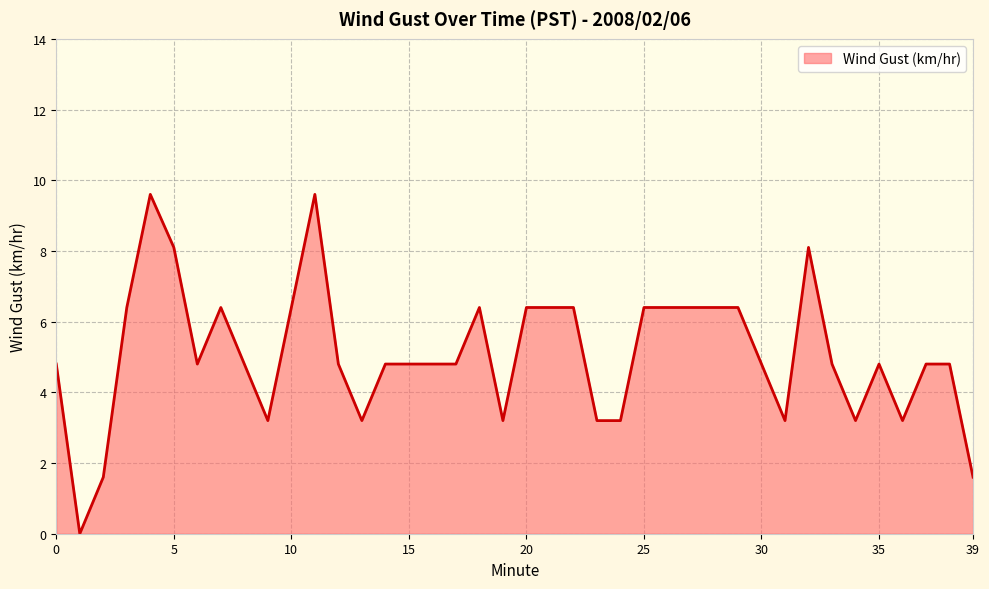

What is the maximum value shown in the chart?

9.6